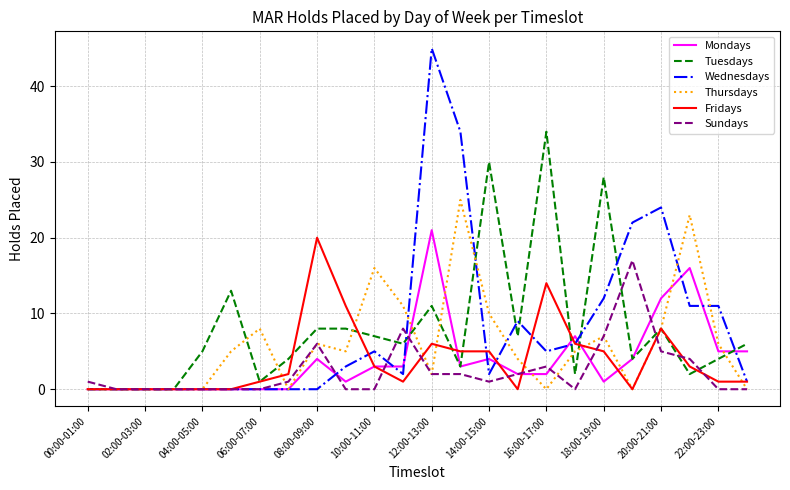

Which series has the widest spread of values?

Wednesdays